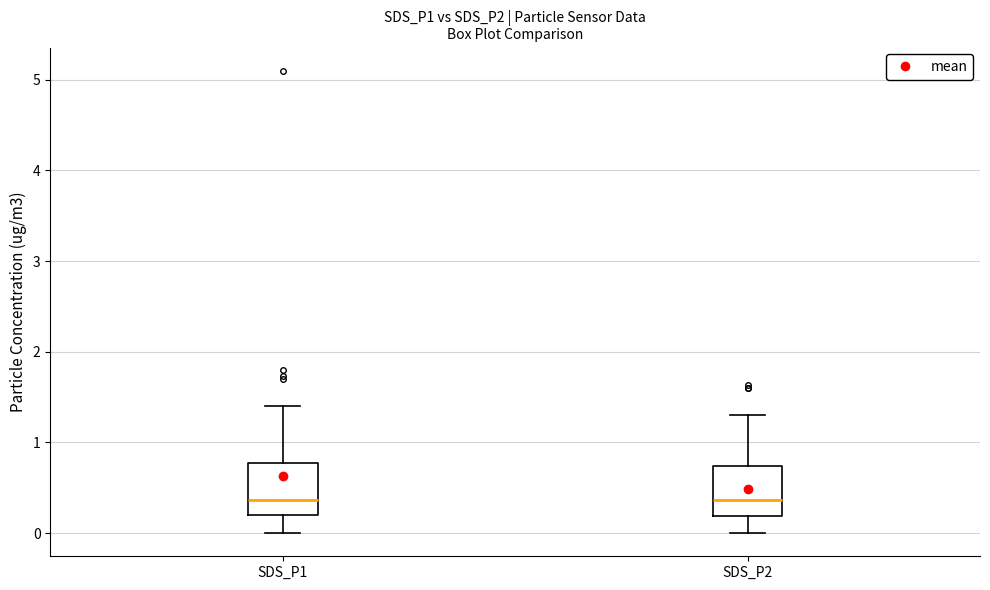

Reading left to right, read every box against the y-axis: the position of its median line, the range the box covers, and the ends of its whiskers. The values are not printed on the chart, so give them approximately, as read against the axis.

SDS_P1: median 0.4, box 0.2 to 0.8, whiskers 0.0 to 1.4
SDS_P2: median 0.4, box 0.2 to 0.7, whiskers 0.0 to 1.3